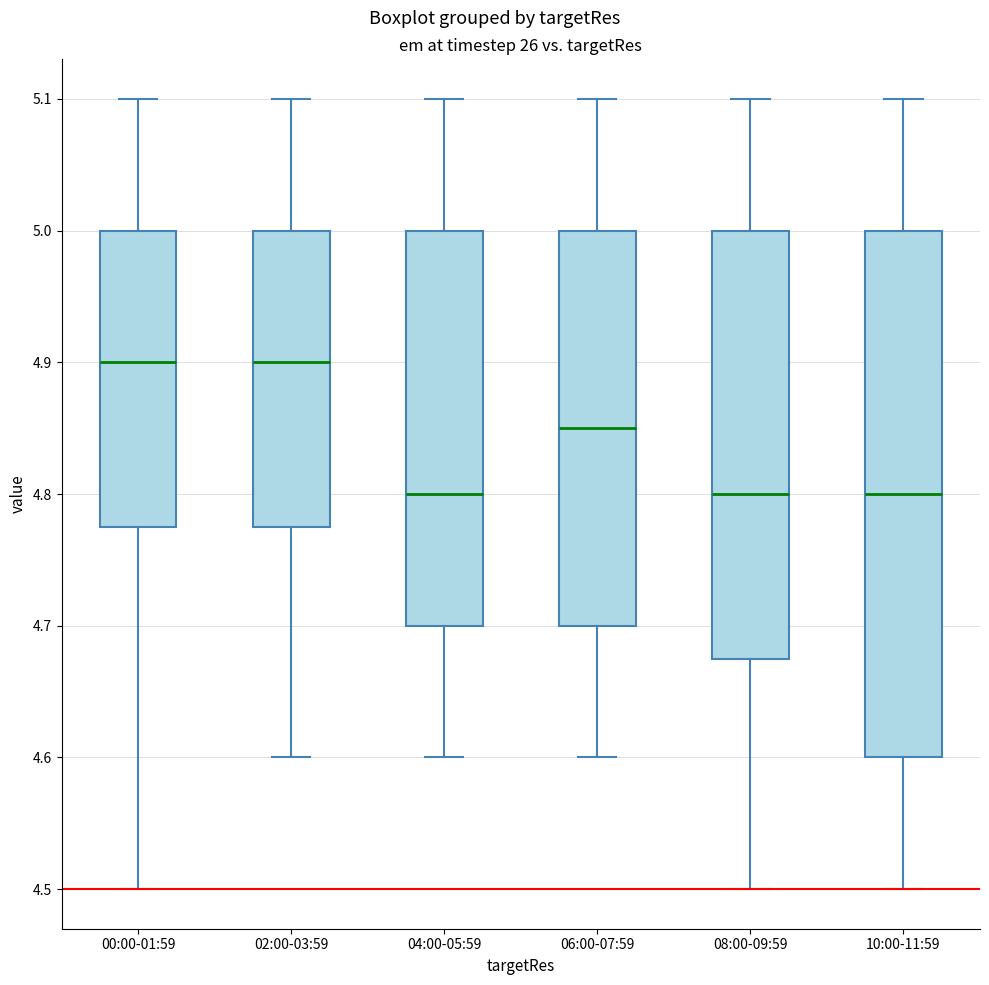

Reading left to right, transcribe this box plot: for each box, give where its median line is, the range the box spans, and where its two whiskers end, as read against the y-axis. The values are not printed on the chart, so give them approximately, as read against the axis.

00:00-01:59: median 4.90, box 4.78 to 5.00, whiskers 4.50 to 5.10
02:00-03:59: median 4.90, box 4.78 to 5.00, whiskers 4.60 to 5.10
04:00-05:59: median 4.80, box 4.70 to 5.00, whiskers 4.60 to 5.10
06:00-07:59: median 4.85, box 4.70 to 5.00, whiskers 4.60 to 5.10
08:00-09:59: median 4.80, box 4.68 to 5.00, whiskers 4.50 to 5.10
10:00-11:59: median 4.80, box 4.60 to 5.00, whiskers 4.50 to 5.10